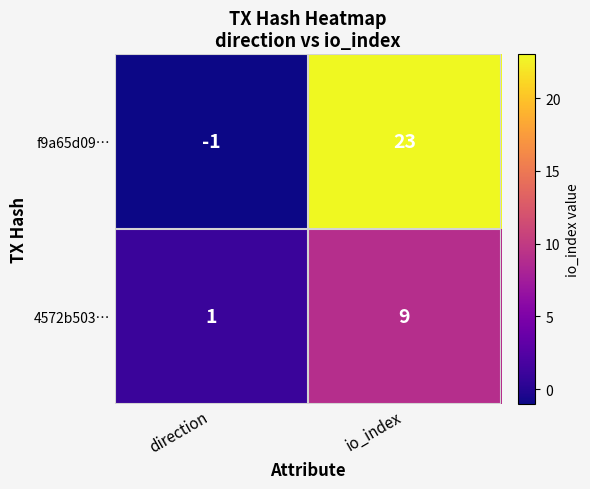

Where is f9a65d09… nearest to the value 11?

direction